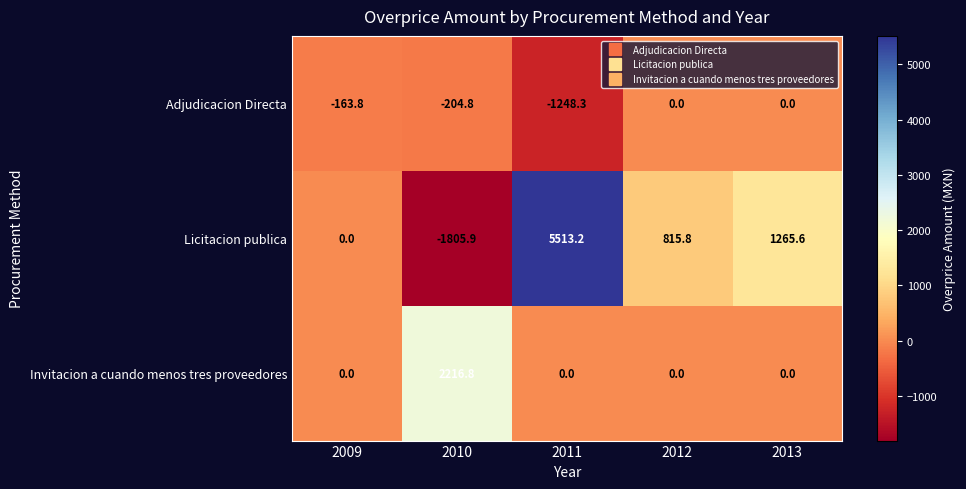

At which category does the chart reach its minimum across all series?

2010